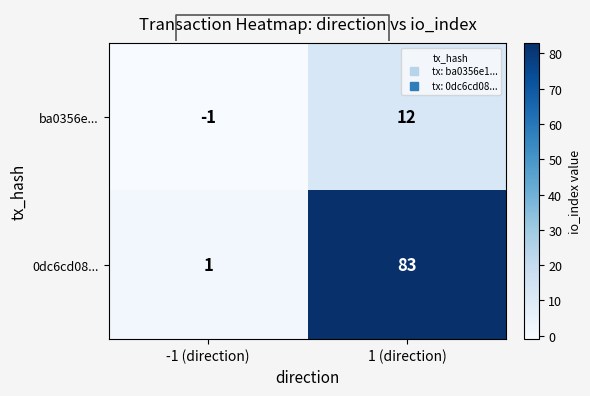

What is the sum of the 0dc6cd08... values at 1 (direction) and -1 (direction)?

84